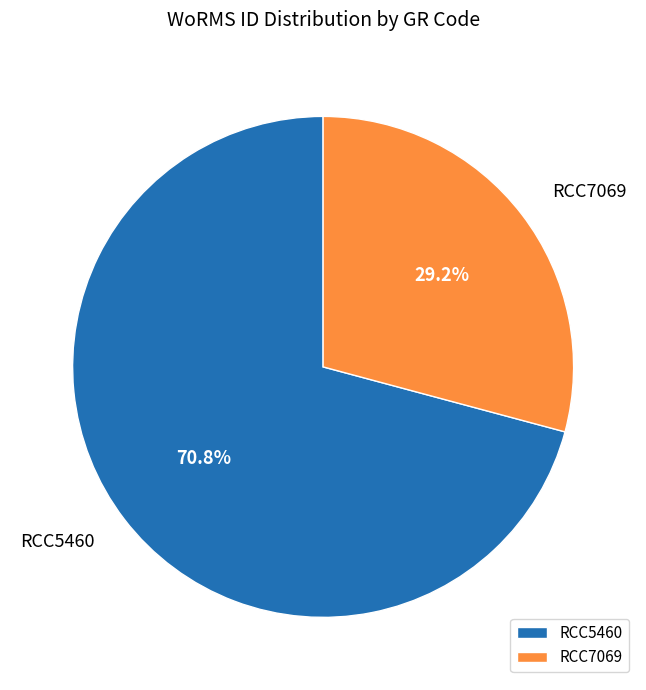

Which slice is the largest?

RCC5460